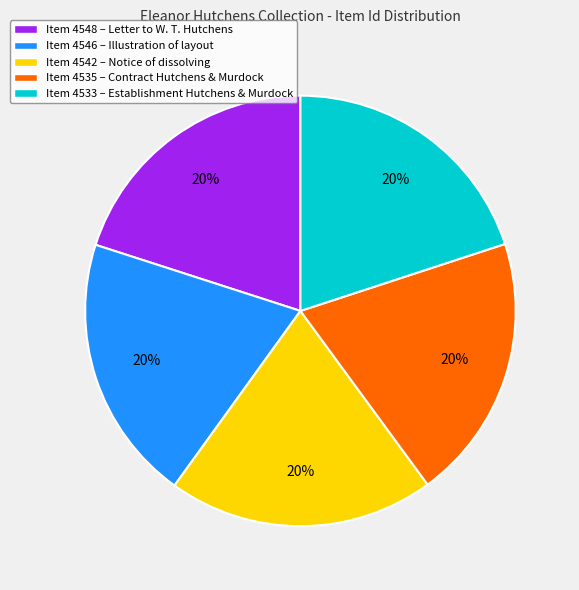

Is there any slice that represents more than half of the pie?

No